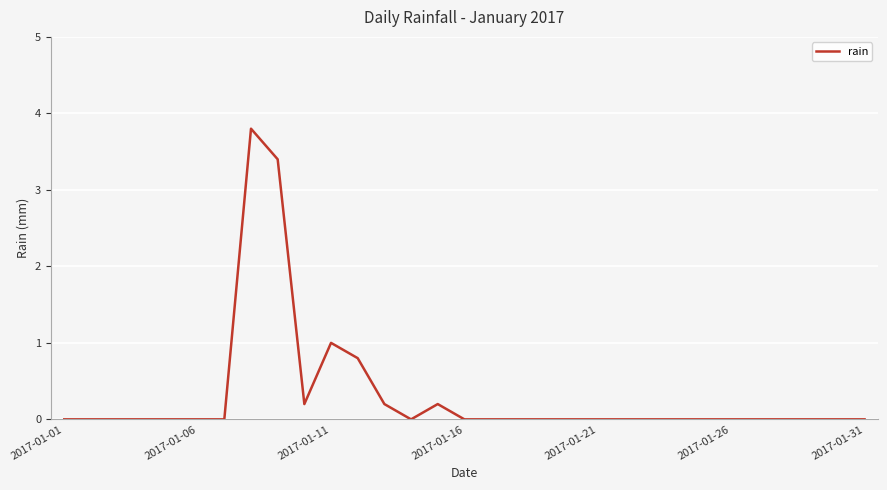

What is the greatest value displayed?

3.8